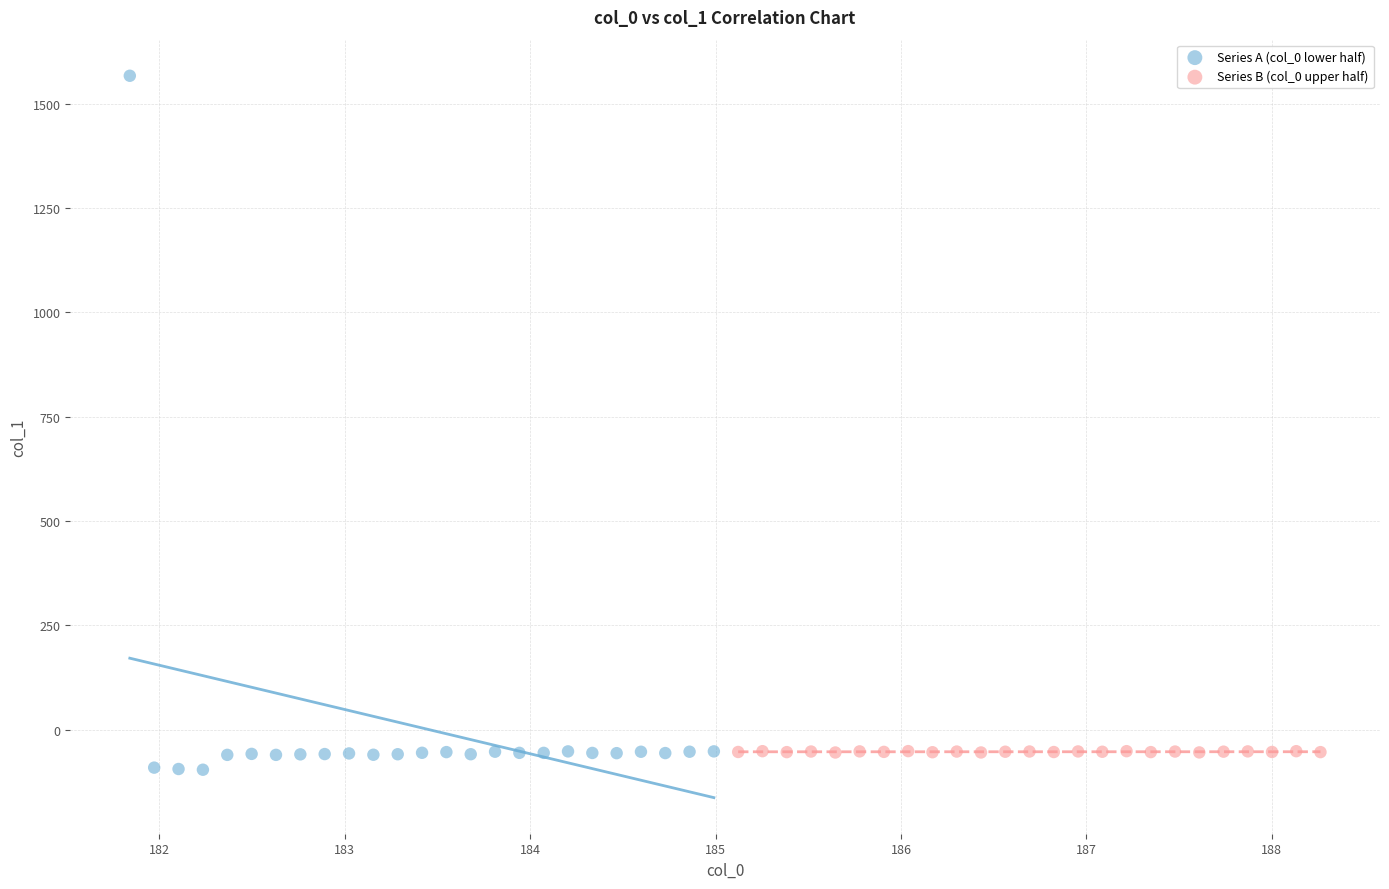

Which series reaches the maximum Y coordinate?

Series A (col_0 lower half)